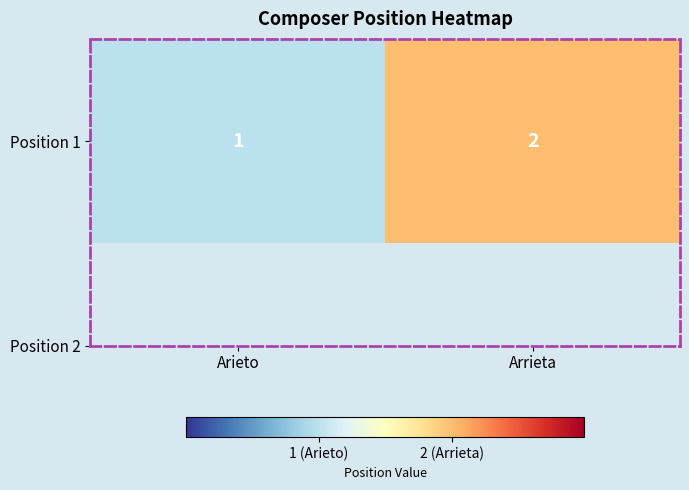

Is it true that the value at Arrieta is 2?

True